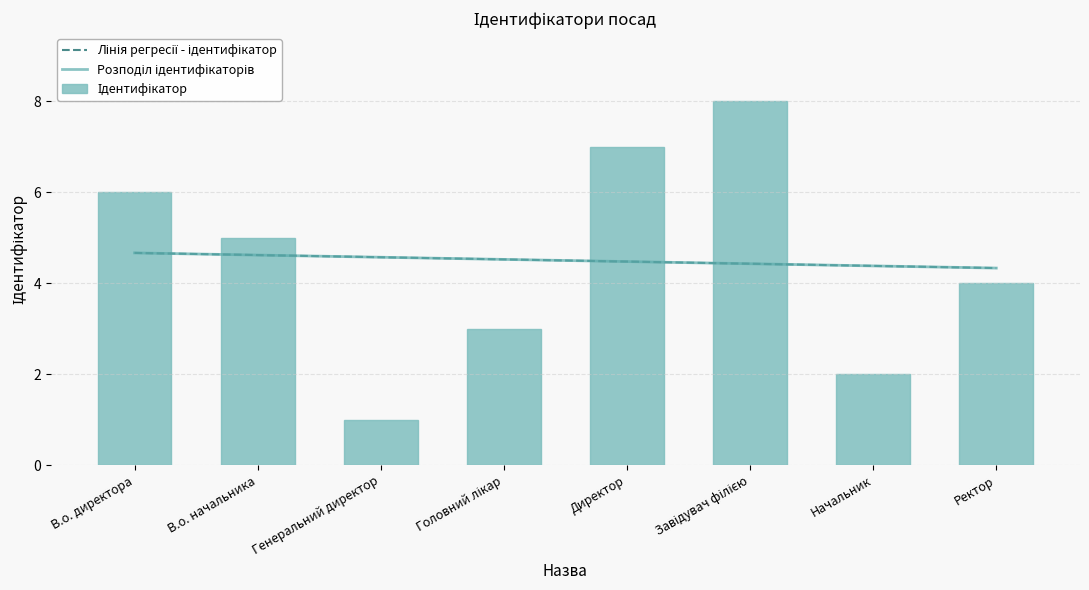

At which label does the data first exceed 5?

В.о. директора